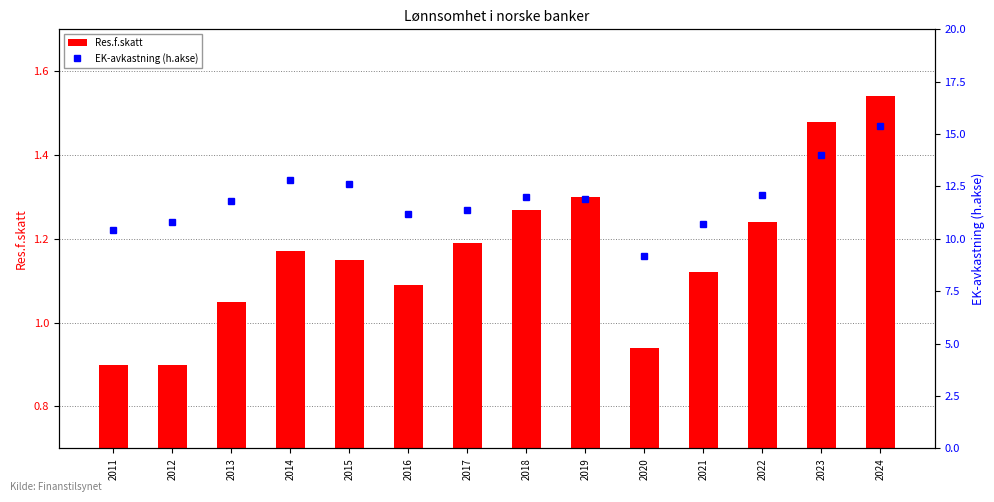

Where is EK-avkastning (h.akse) nearest to the value 12?

2018